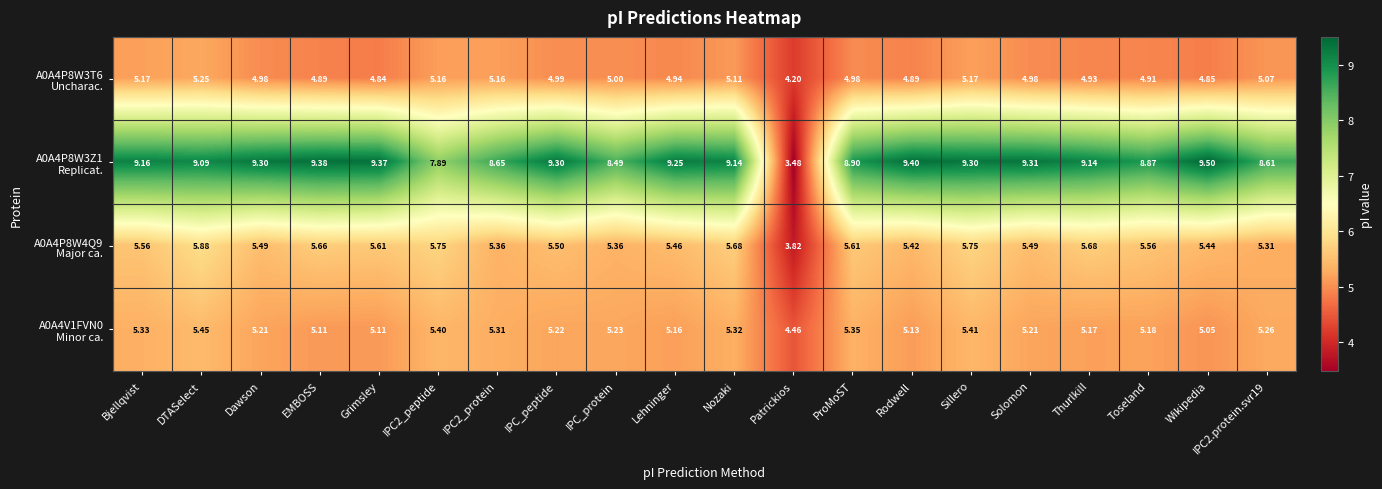

At which category is the sum across all series the highest?

DTASelect